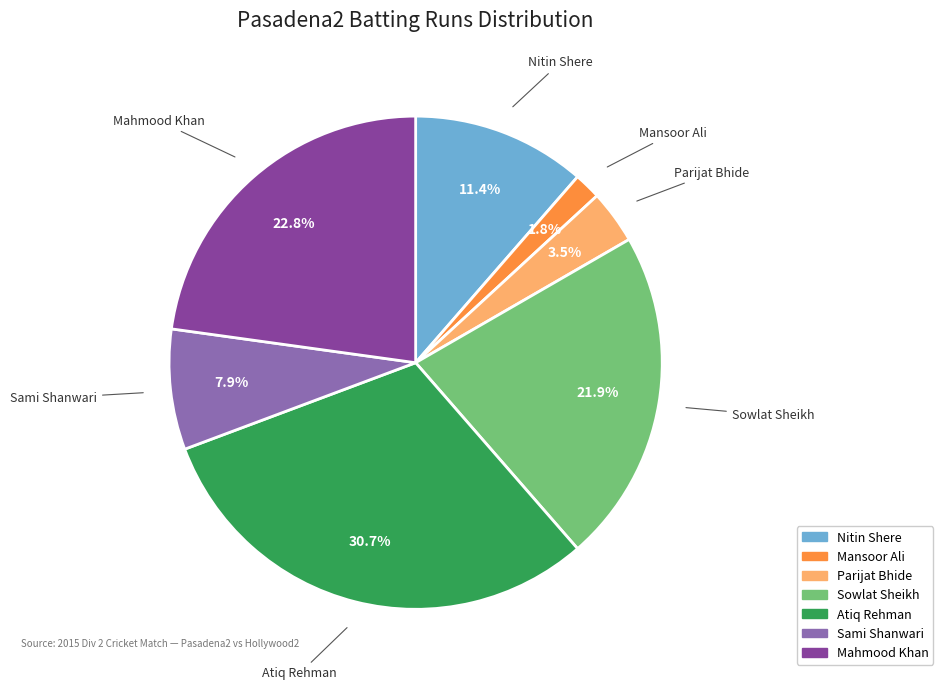

Which category has the smallest portion of the pie?

Mansoor Ali